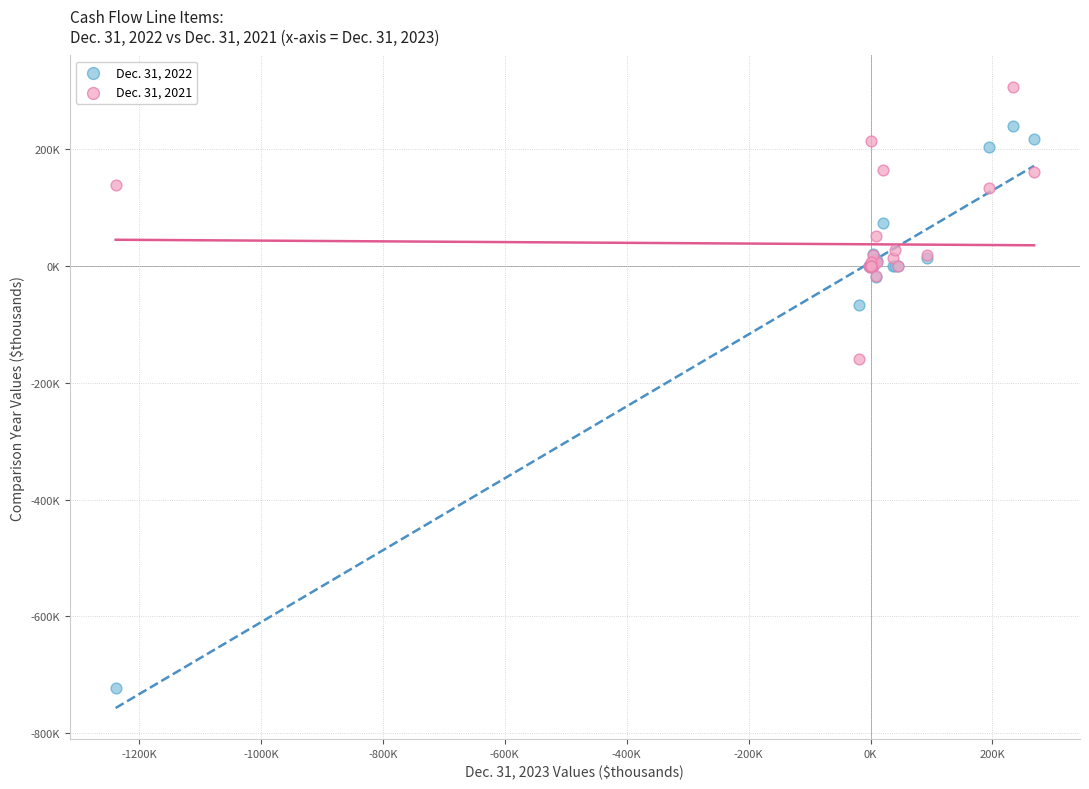

Which series reaches the maximum Y coordinate?

Dec. 31, 2021